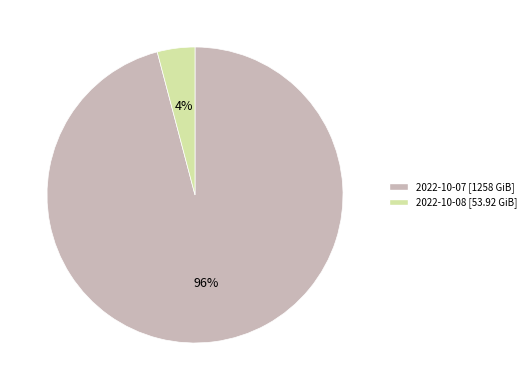

How many segments does this pie chart have?

2